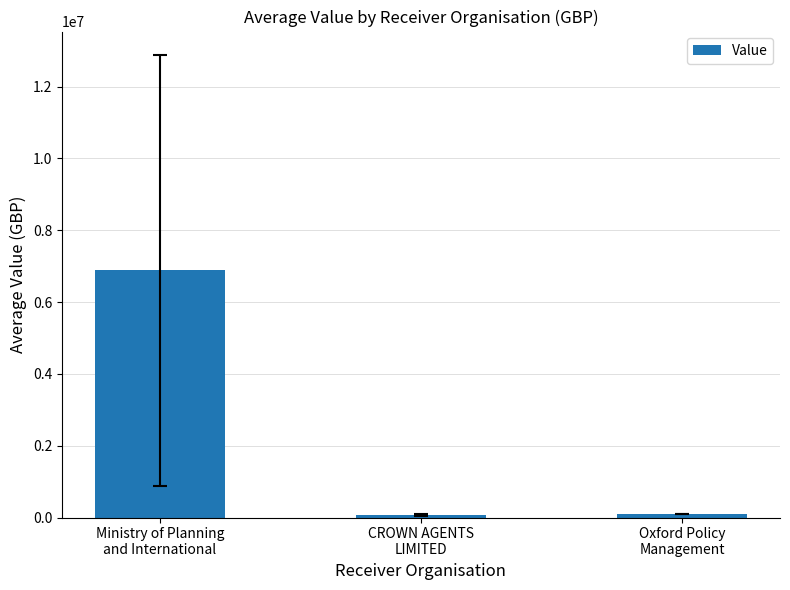

Which category has the highest value across all series?

Ministry of Planning
and International